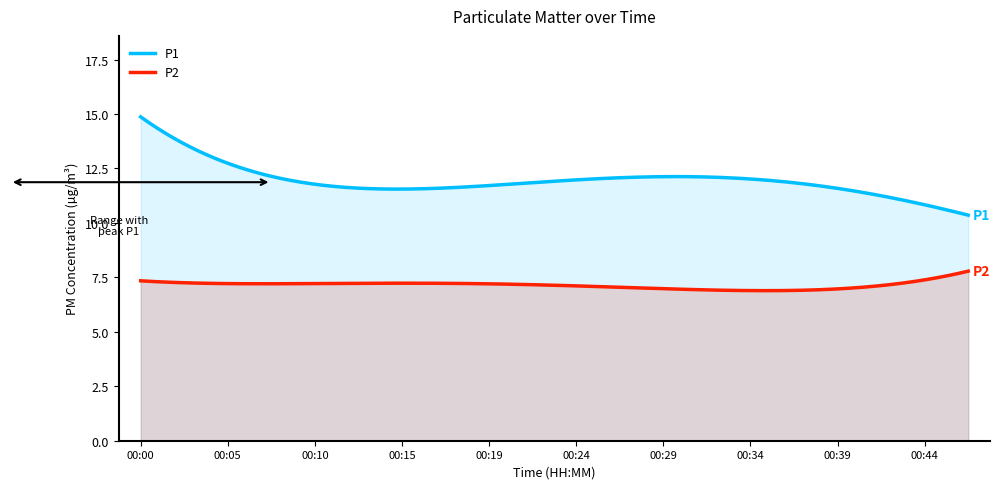

Which series changed the most between 00:05 and 00:10?

P1